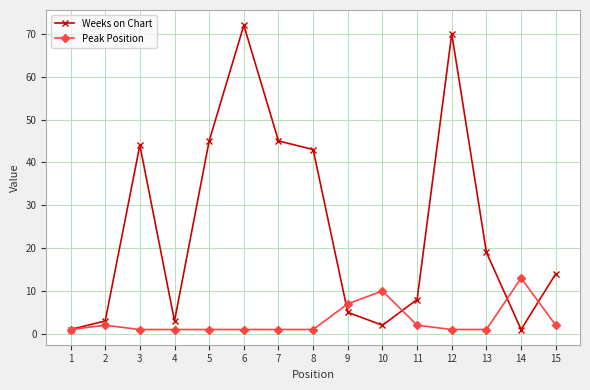

What is the average value of the Peak Position series?

3